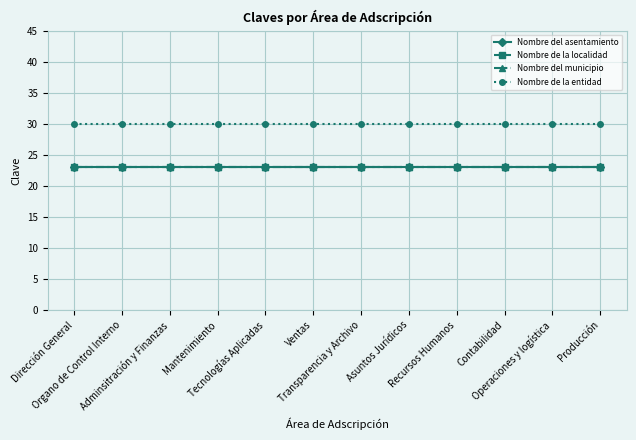

How many lines are shown in the chart?

4